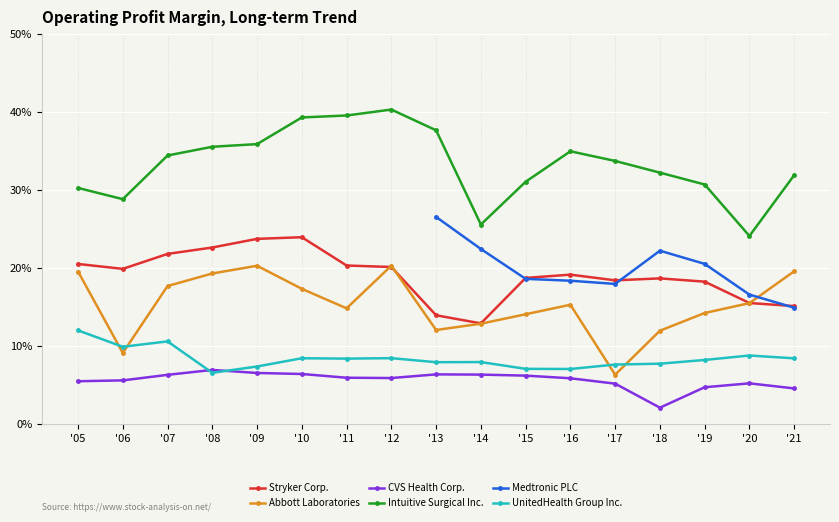

Which series has the widest spread of values?

Intuitive Surgical Inc.